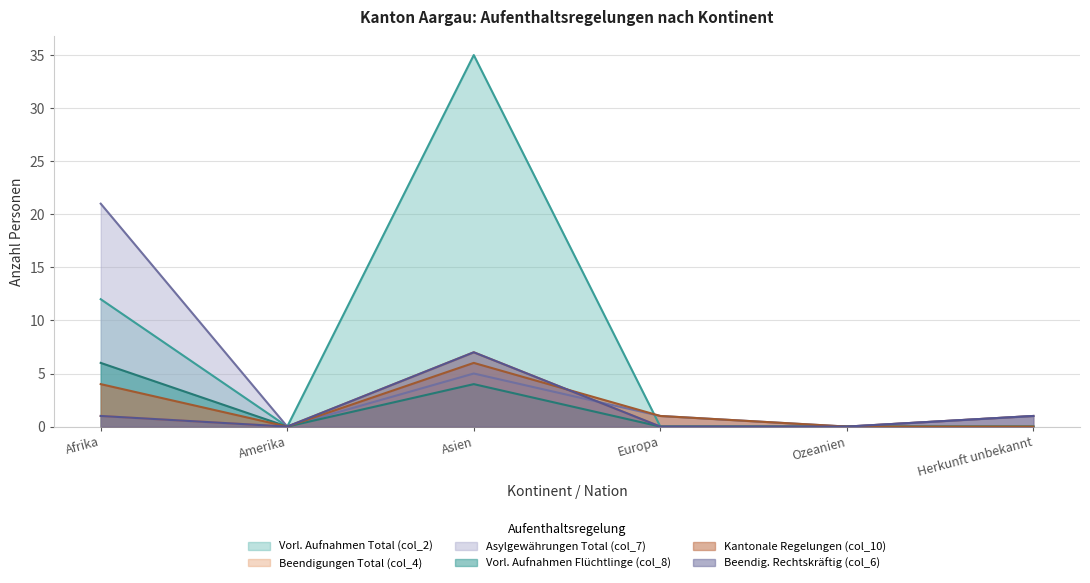

What is the spread (max minus min) of values at Afrika?

20